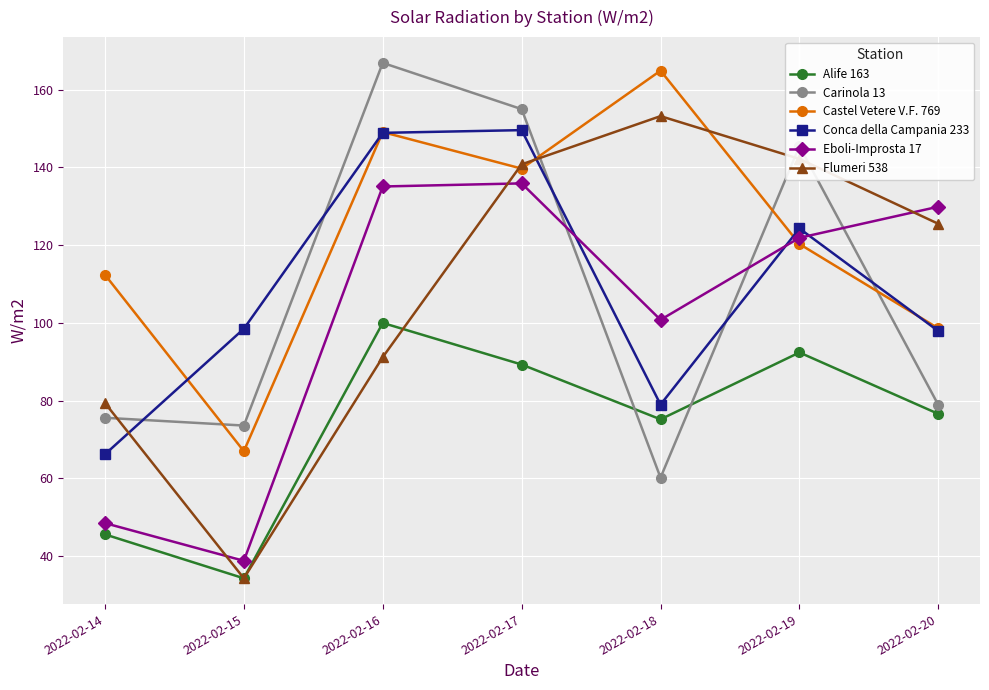

How many lines are shown in the chart?

6